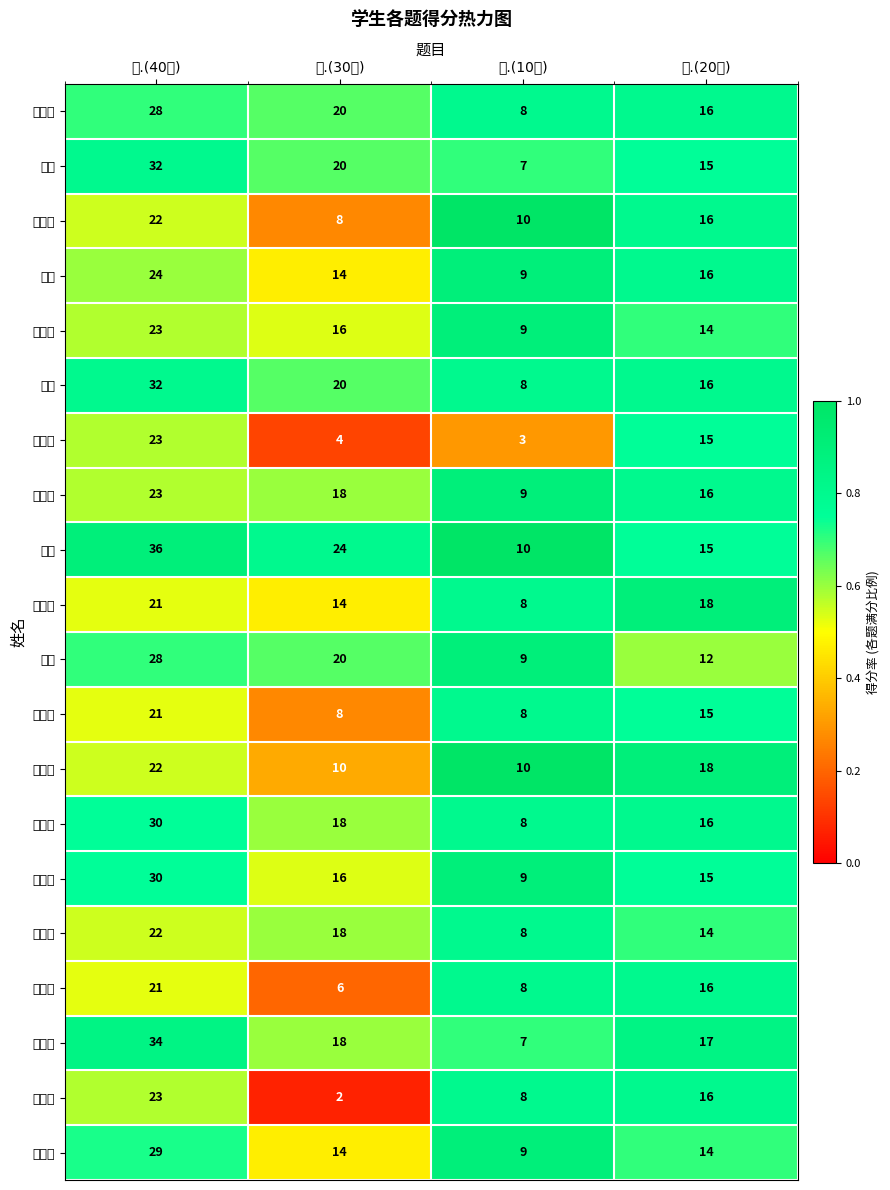

Reading left to right, transcribe all the data shown in this chart.

张天宇: 一.(40分)=28.0	二.(30分)=20.0	三.(10分)=8.0	四.(20分)=16.0
郝迪: 一.(40分)=32.0	二.(30分)=20.0	三.(10分)=7.0	四.(20分)=15.0
宋佳洋: 一.(40分)=22.0	二.(30分)=8.0	三.(10分)=10.0	四.(20分)=16.0
刘庆: 一.(40分)=24.0	二.(30分)=14.0	三.(10分)=9.0	四.(20分)=16.0
刘诏缤: 一.(40分)=23.0	二.(30分)=16.0	三.(10分)=9.0	四.(20分)=14.0
洪康: 一.(40分)=32.0	二.(30分)=20.0	三.(10分)=8.0	四.(20分)=16.0
贾紫庸: 一.(40分)=23.0	二.(30分)=4.0	三.(10分)=3.0	四.(20分)=15.0
黄毅飞: 一.(40分)=23.0	二.(30分)=18.0	三.(10分)=9.0	四.(20分)=16.0
叶安: 一.(40分)=36.0	二.(30分)=24.0	三.(10分)=10.0	四.(20分)=15.0
任丽洁: 一.(40分)=21.0	二.(30分)=14.0	三.(10分)=8.0	四.(20分)=18.0
李健: 一.(40分)=28.0	二.(30分)=20.0	三.(10分)=9.0	四.(20分)=12.0
刘浩洋: 一.(40分)=21.0	二.(30分)=8.0	三.(10分)=8.0	四.(20分)=15.0
宋俊熹: 一.(40分)=22.0	二.(30分)=10.0	三.(10分)=10.0	四.(20分)=18.0
秦永恒: 一.(40分)=30.0	二.(30分)=18.0	三.(10分)=8.0	四.(20分)=16.0
张广德: 一.(40分)=30.0	二.(30分)=16.0	三.(10分)=9.0	四.(20分)=15.0
管茂威: 一.(40分)=22.0	二.(30分)=18.0	三.(10分)=8.0	四.(20分)=14.0
陈亚麒: 一.(40分)=21.0	二.(30分)=6.0	三.(10分)=8.0	四.(20分)=16.0
刘静远: 一.(40分)=34.0	二.(30分)=18.0	三.(10分)=7.0	四.(20分)=17.0
李鑫浩: 一.(40分)=23.0	二.(30分)=2.0	三.(10分)=8.0	四.(20分)=16.0
许智博: 一.(40分)=29.0	二.(30分)=14.0	三.(10分)=9.0	四.(20分)=14.0